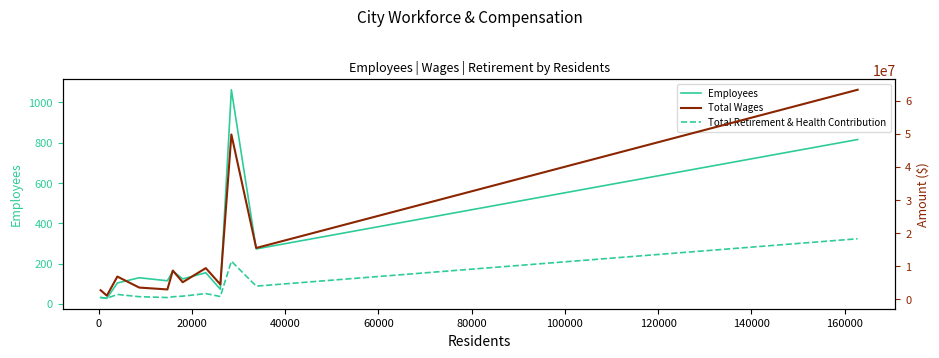

Which series has the largest total across all categories?

Total Wages